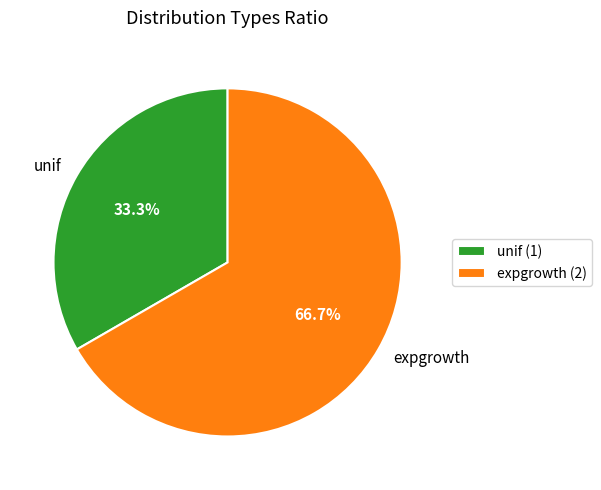

Which slice is the smallest?

unif